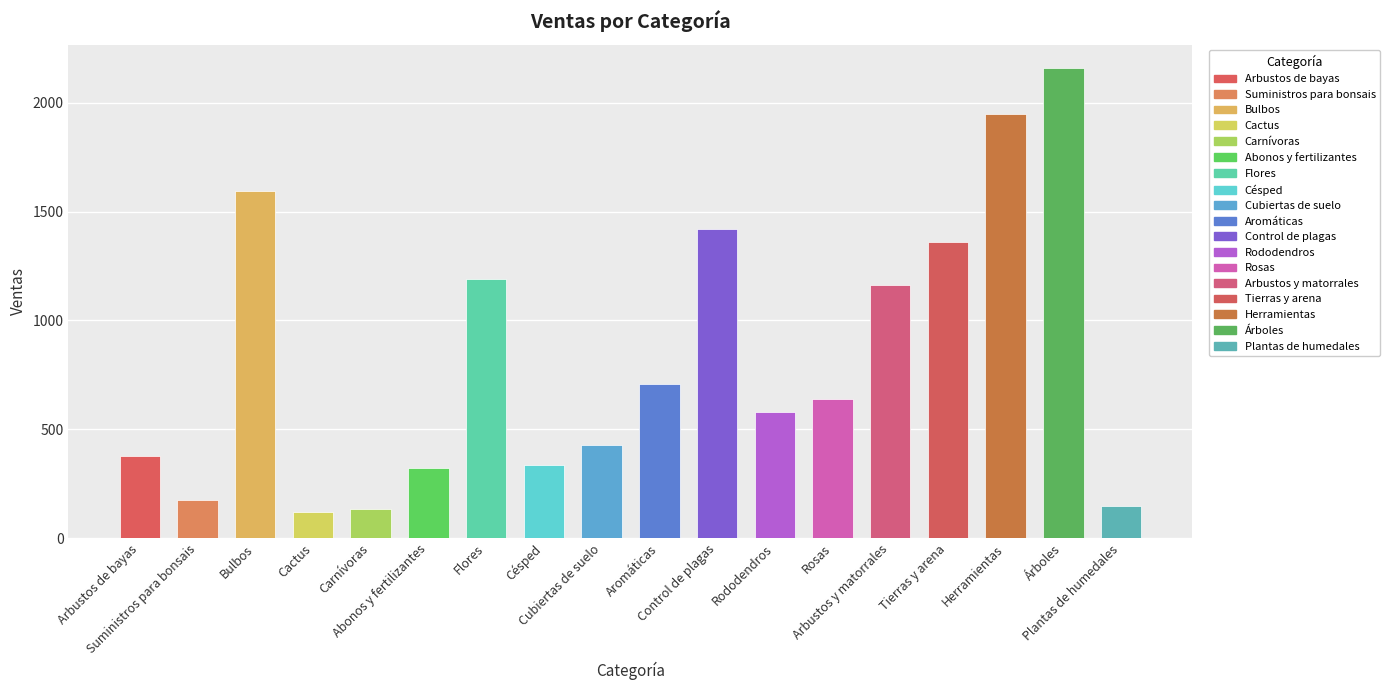

What is the ratio of the value at Arbustos y matorrales to the value at Suministros para bonsais?

6.6